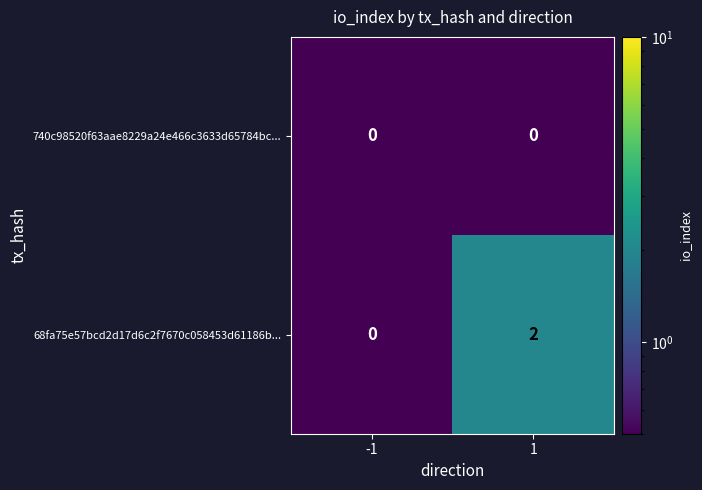

Rank the series by their maximum value, from highest to lowest.

68fa75e57bcd2d17d6c2f7670c058453d61186b..., 740c98520f63aae8229a24e466c3633d65784bc...